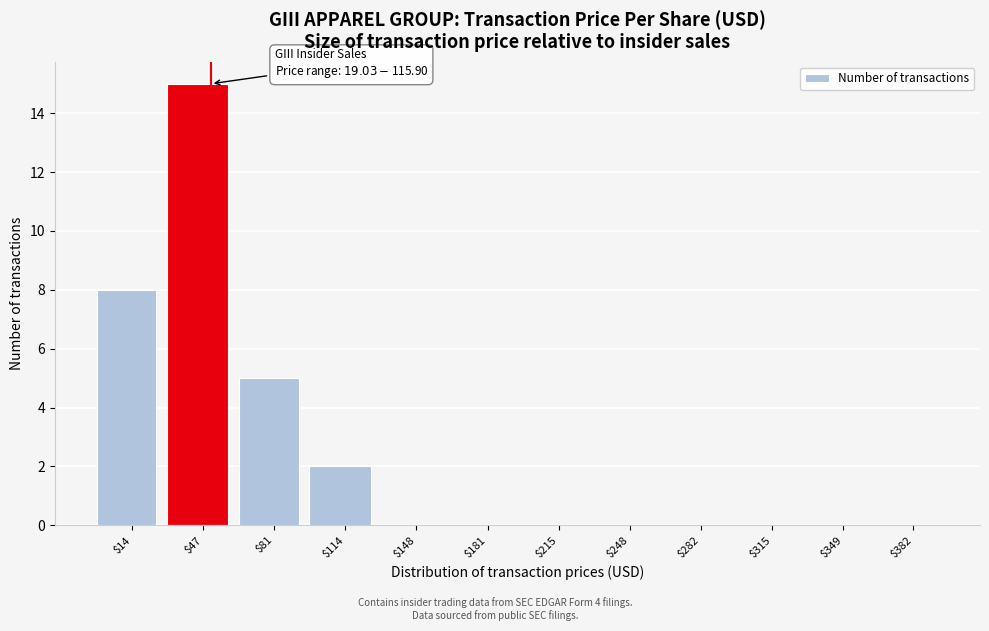

Which label corresponds to the largest value in the chart?

$47